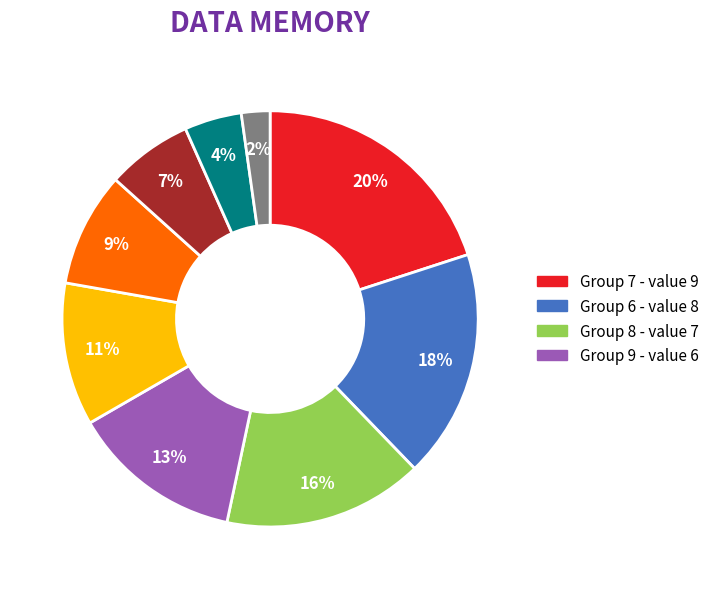

Is there any slice that represents more than half of the pie?

No